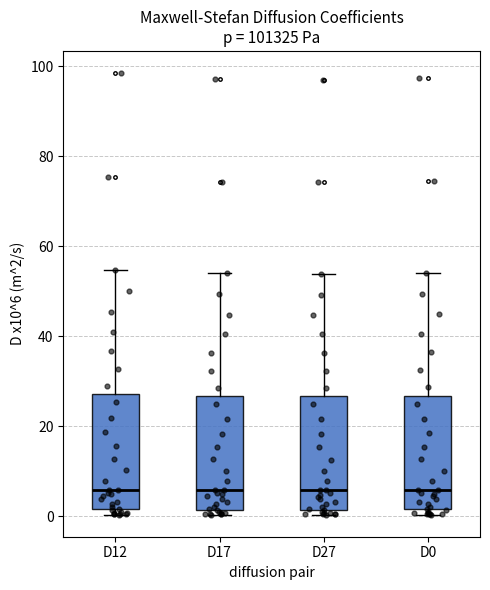

Reading left to right, transcribe this box plot: for each box, give where its median line is, the range the box spans, and where its two whiskers end, as read against the y-axis. The values are not printed on the chart, so give them approximately, as read against the axis.

D12: median 6, box 2 to 28, whiskers 0 to 54
D17: median 6, box 2 to 26, whiskers 0 to 54
D27: median 6, box 2 to 26, whiskers 0 to 54
D0: median 6, box 2 to 26, whiskers 0 to 54